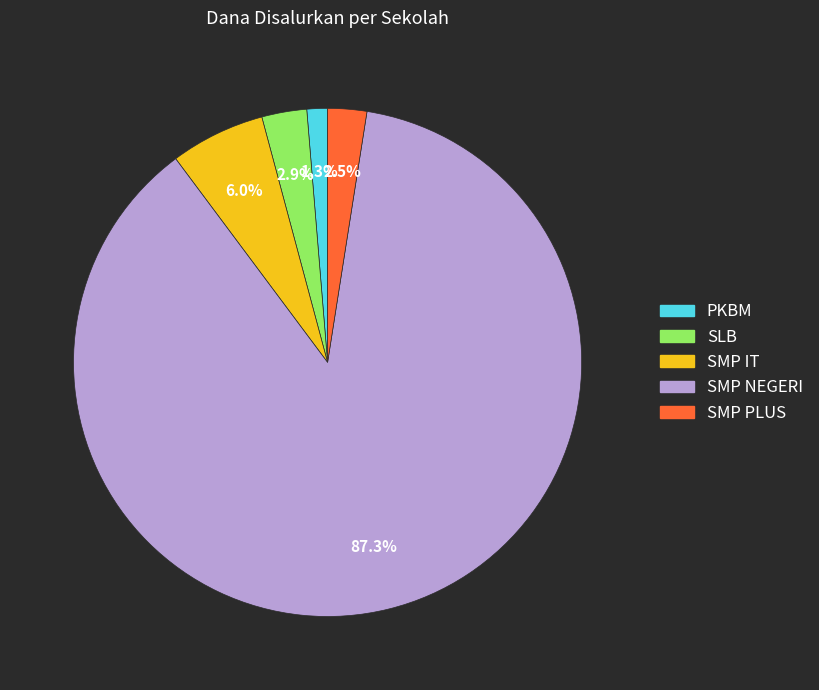

How many slices are in this pie chart?

5